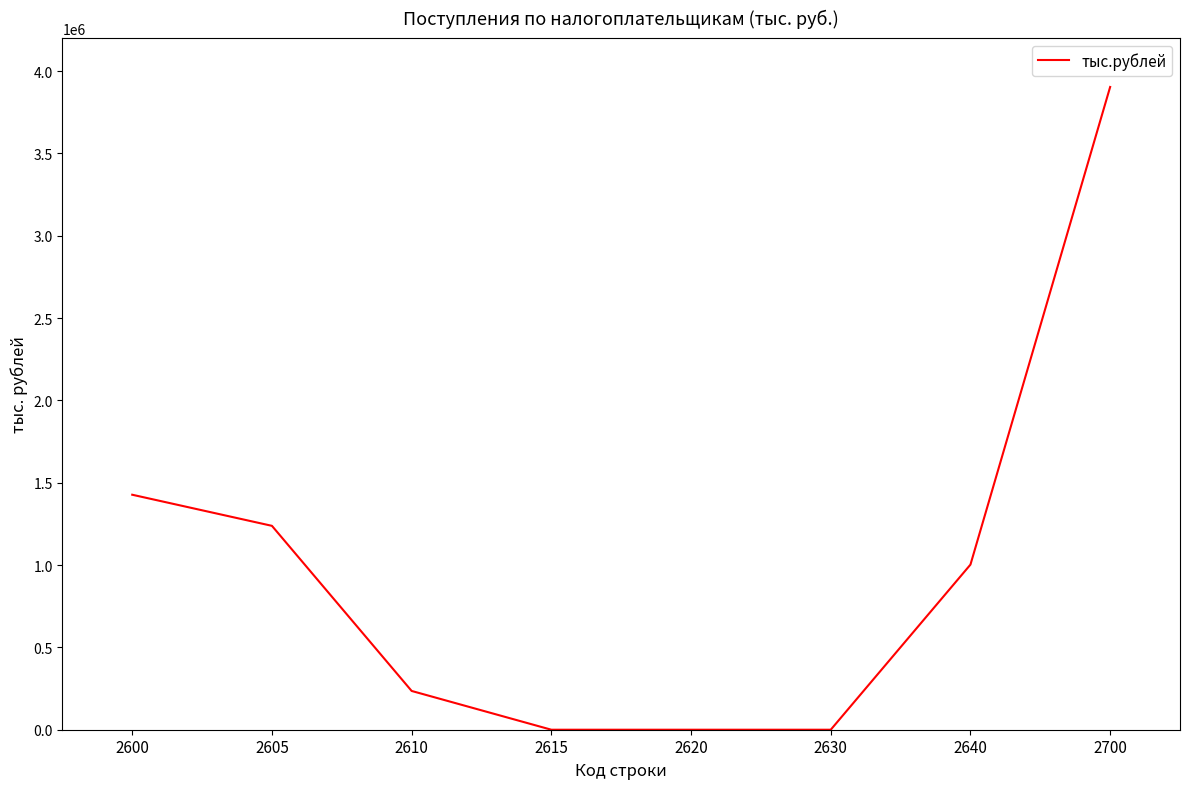

Is it true that the value at 2600 is 666847?

False